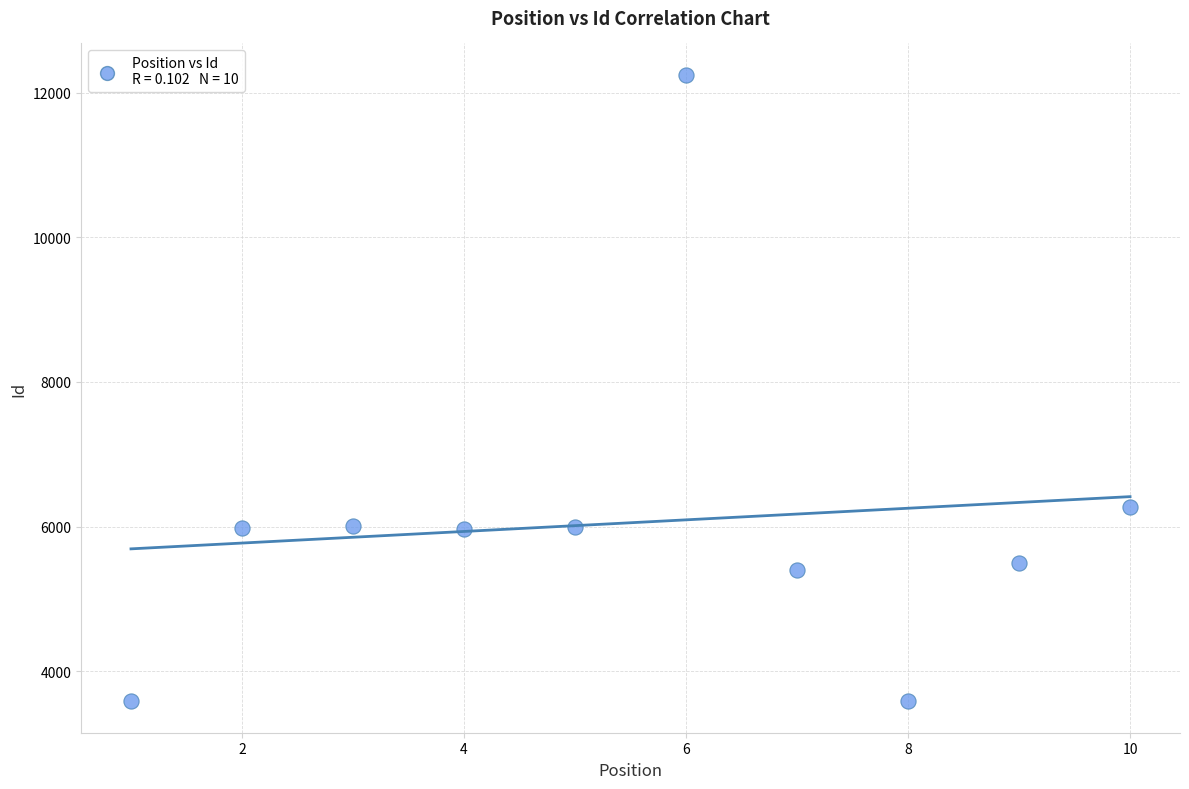

What Y value in the scatter plot is closest to 7915?

6273